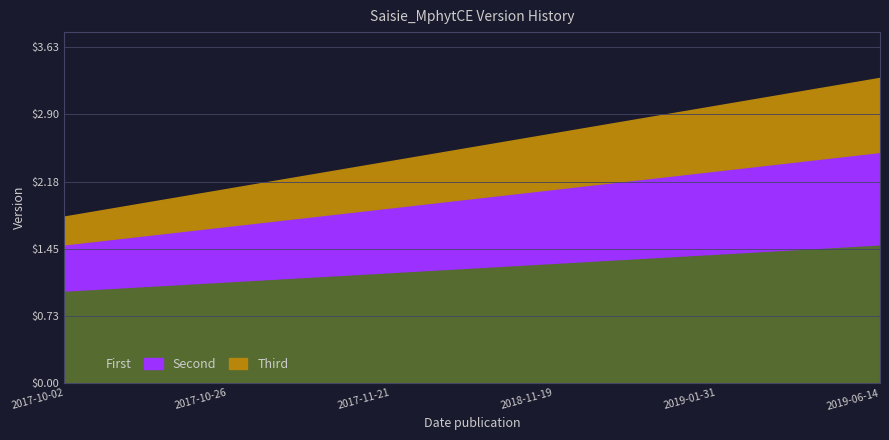

Does the chart have visible grid lines?

Yes